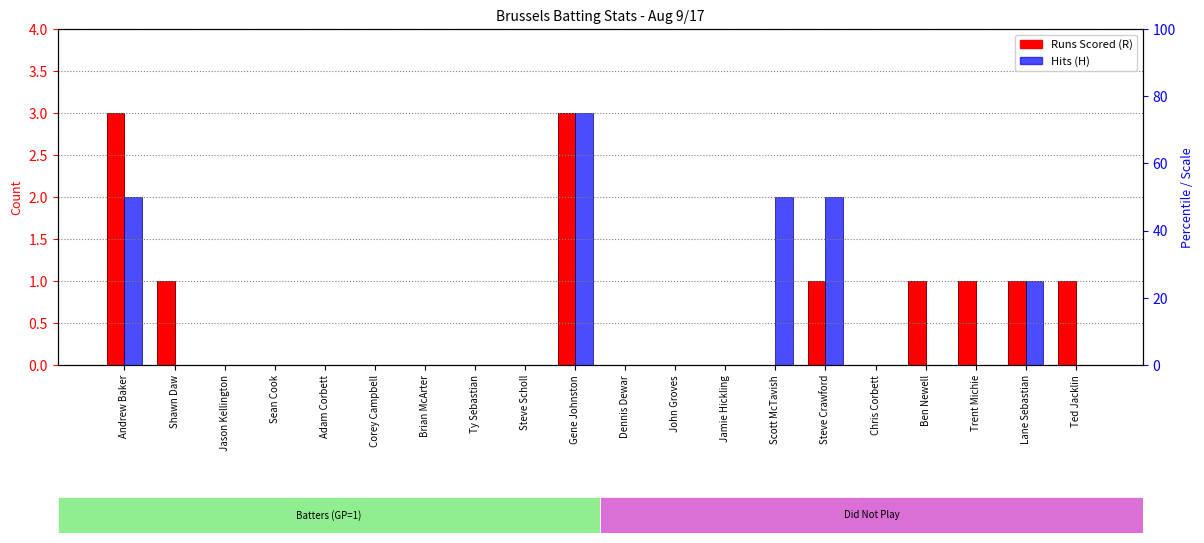

Is the value of Runs Scored (R) at Dennis Dewar greater than the value of Hits (H) at Steve Scholl?

No